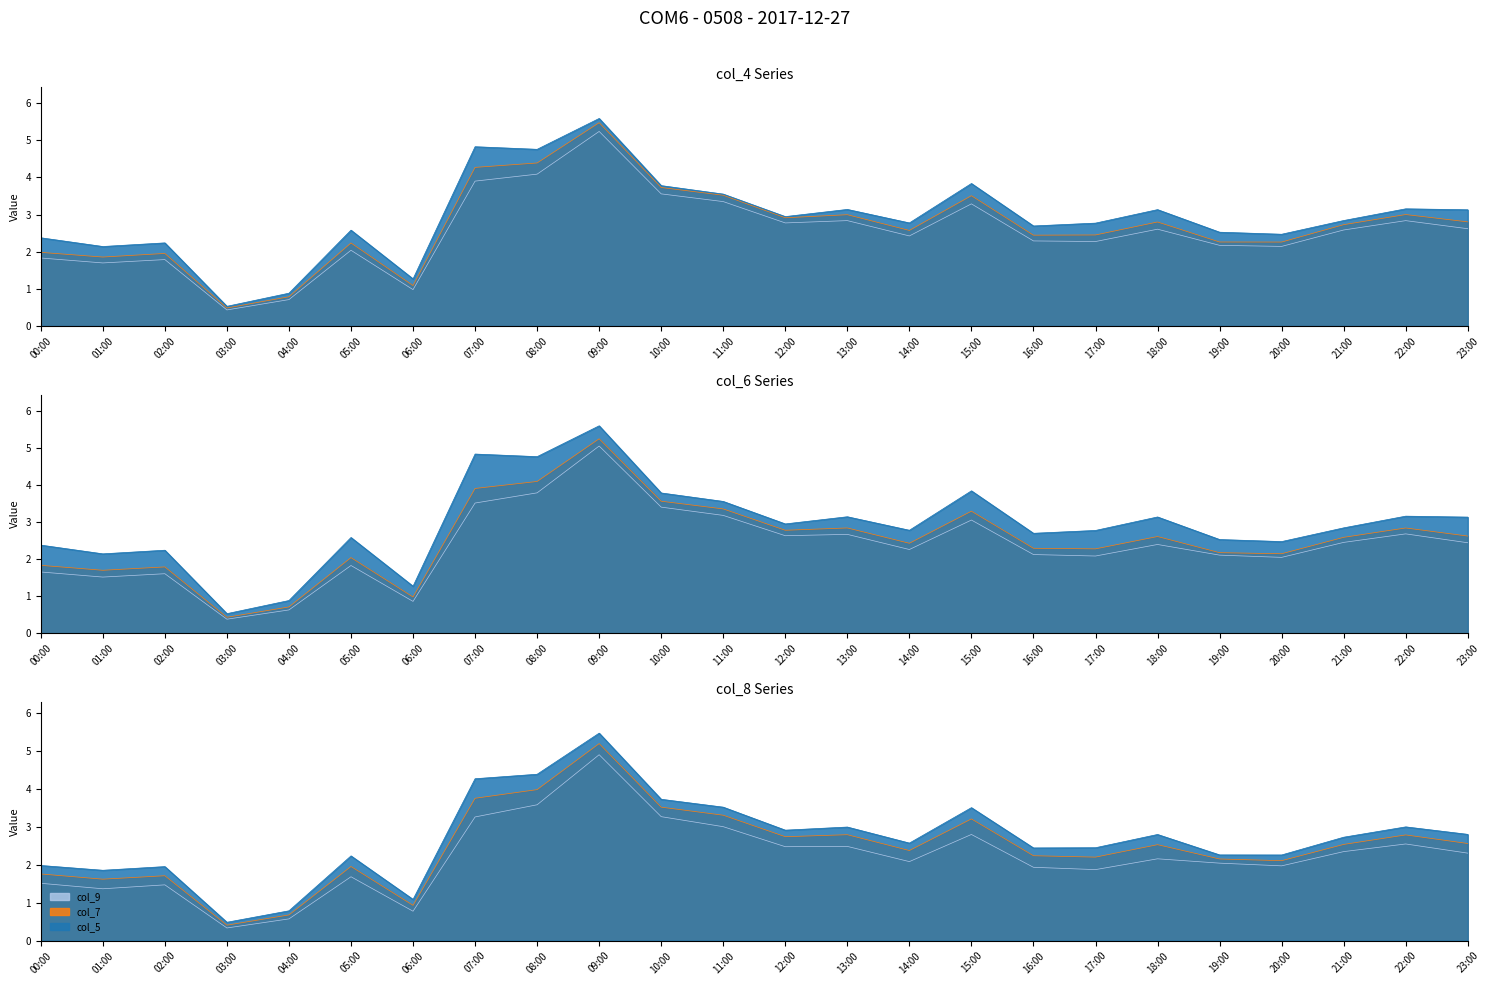

What position from the left is 02:00?

3